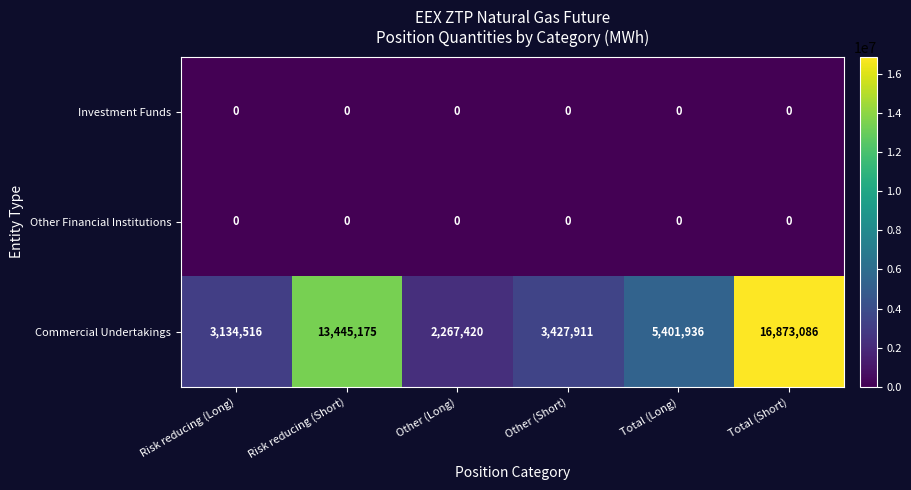

Which category has the highest value across all series?

Total (Short)